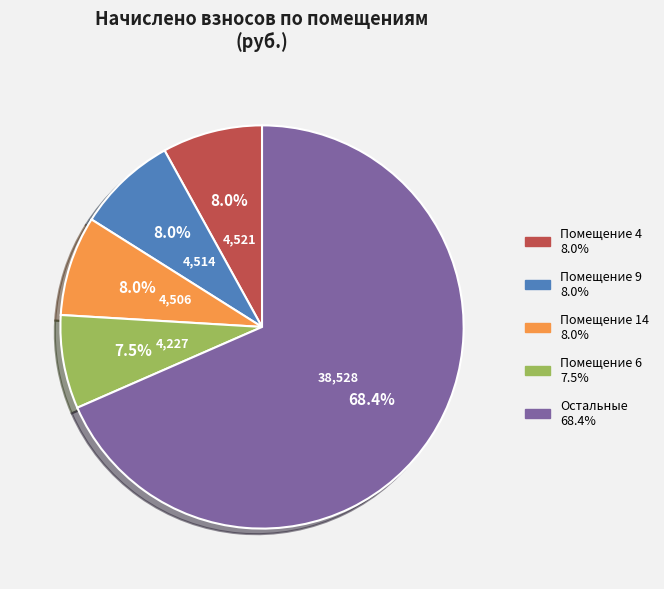

Does any single category account for the majority?

Yes